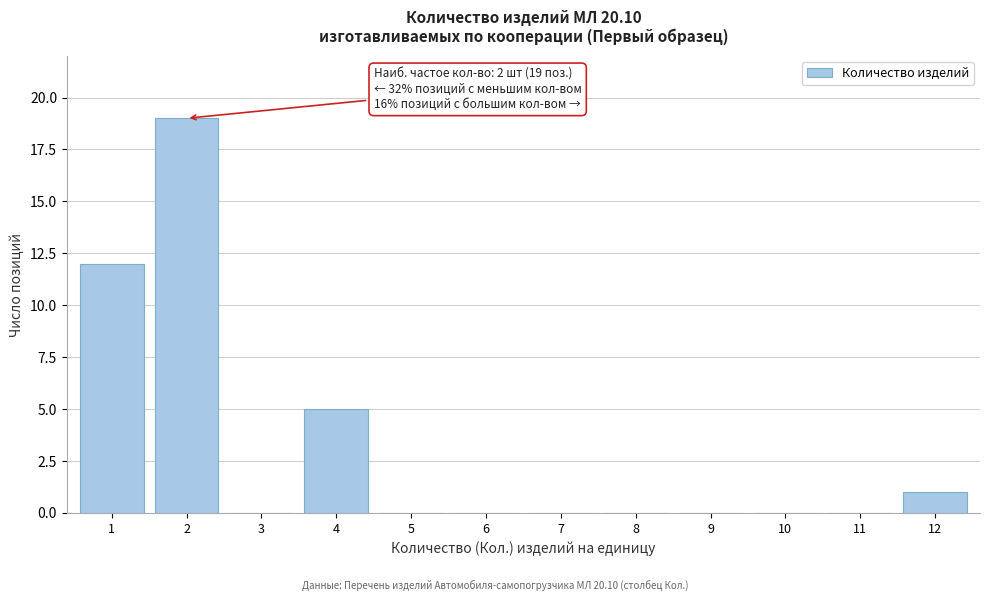

Reading left to right, extract all data points from this chart.

1=12	2=19	3=0	4=5	5=0	6=0	7=0	8=0	9=0	10=0	11=0	12=1